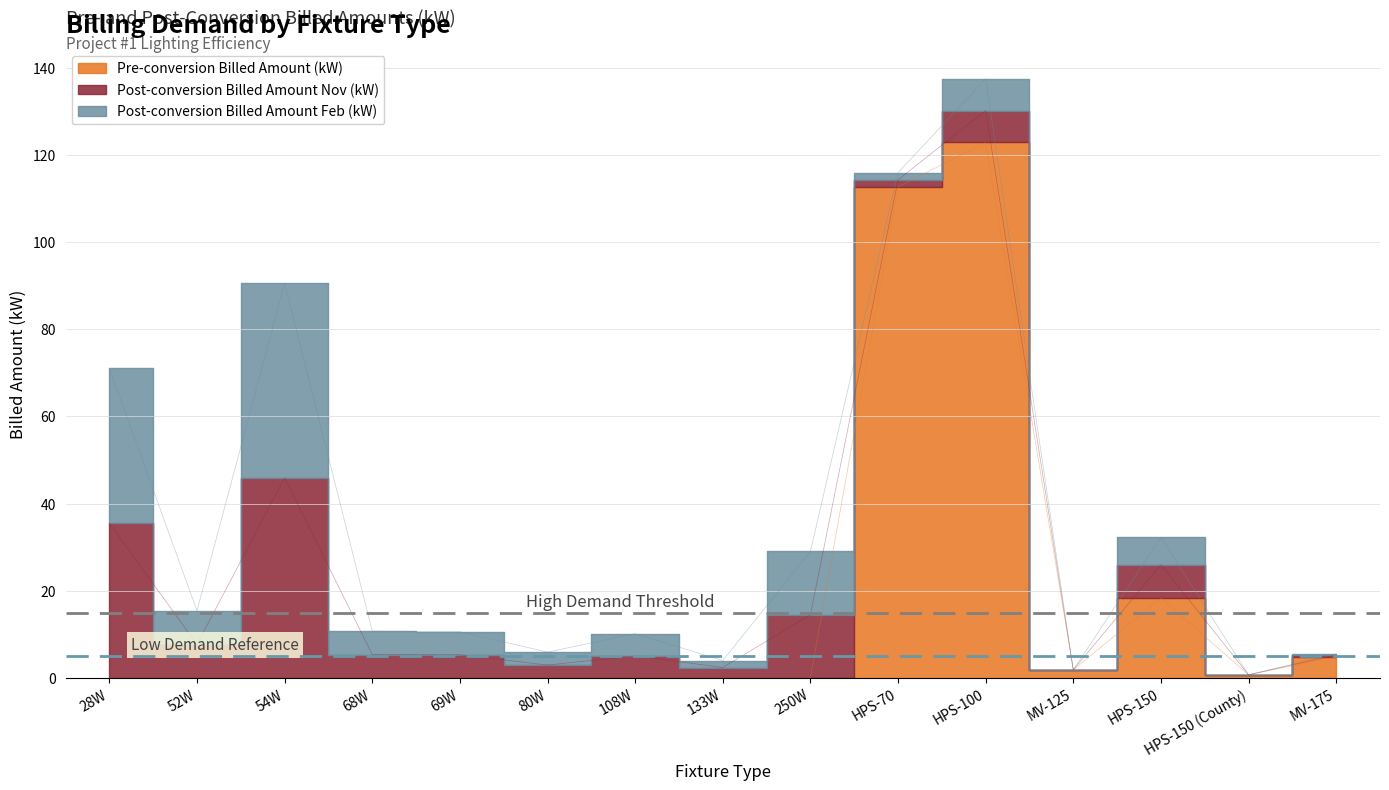

What is the label of the 14th point from the right?

52W